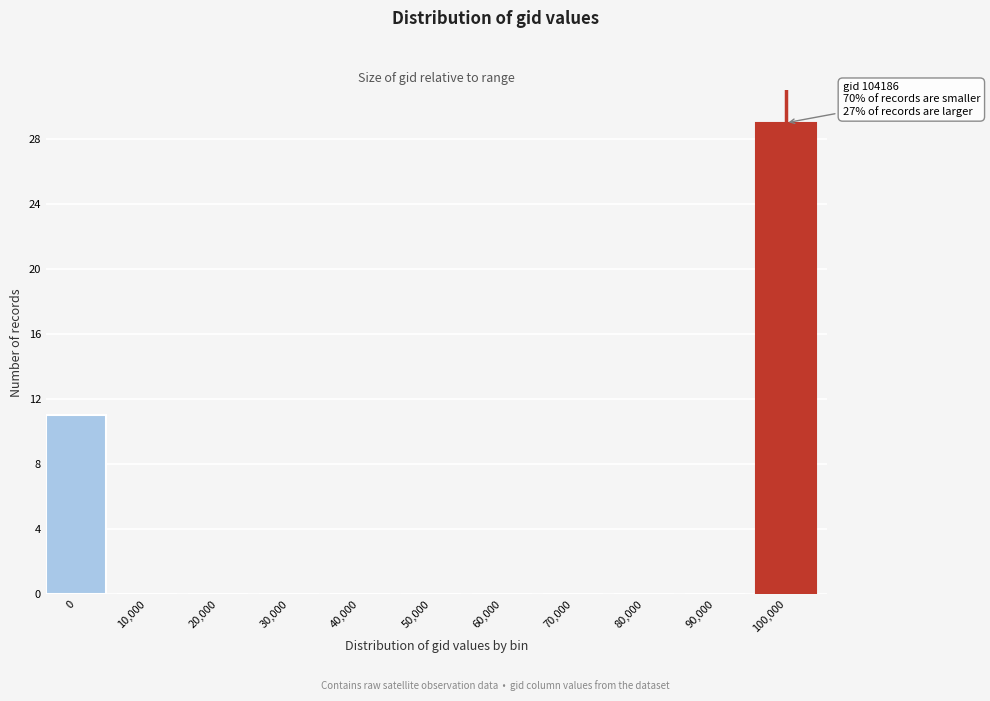

Reading left to right, list all the values displayed in this chart.

0=11	10,000=0	20,000=0	30,000=0	40,000=0	50,000=0	60,000=0	70,000=0	80,000=0	90,000=0	100,000=29